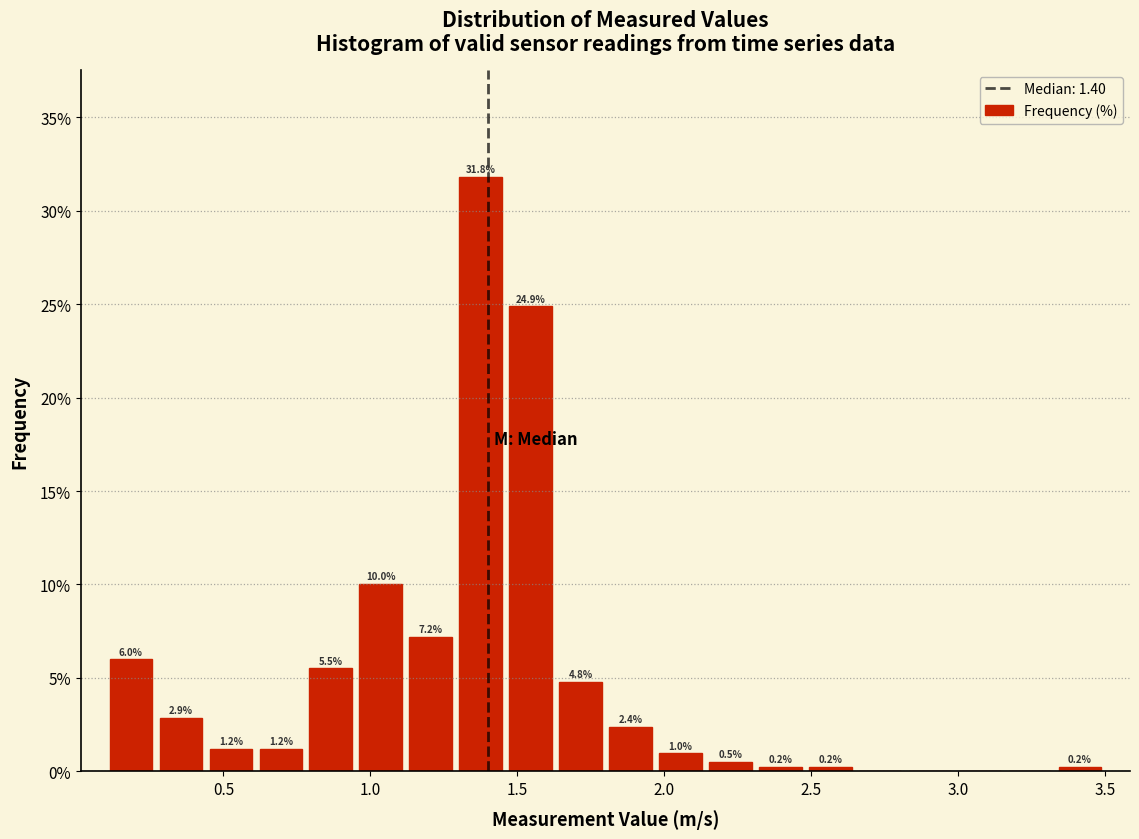

Read against the x-axis, roughly where is the centre of the tallest bar?

1.40